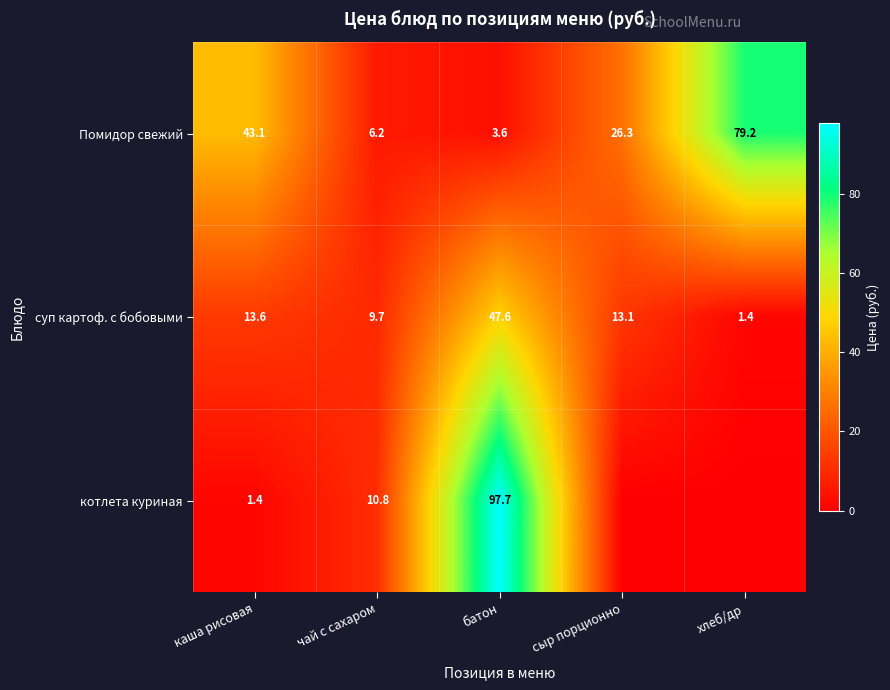

What is the difference between the highest and lowest values at батон?

94.1